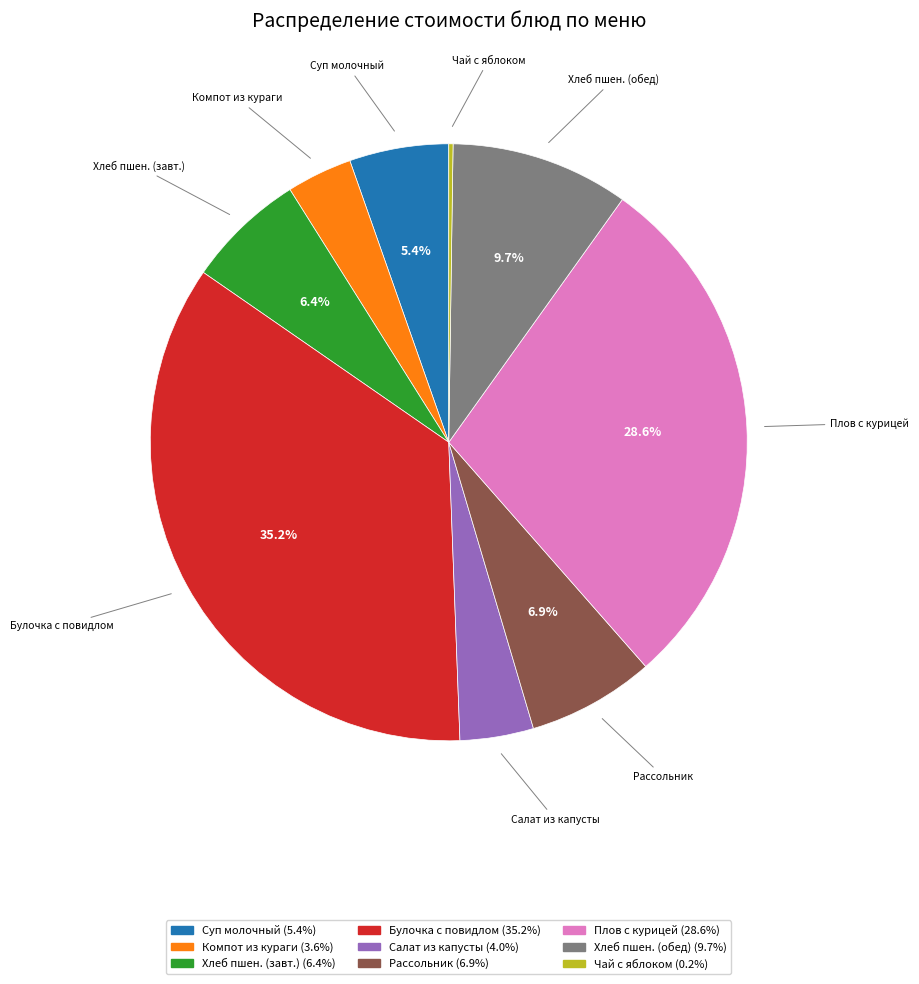

Does Хлеб пшен. (завт.) represent more than half of the total?

No